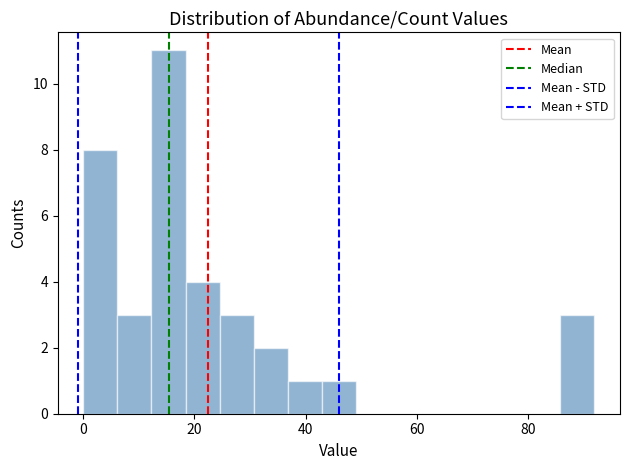

Read against the x-axis, roughly where is the centre of the tallest bar?

16